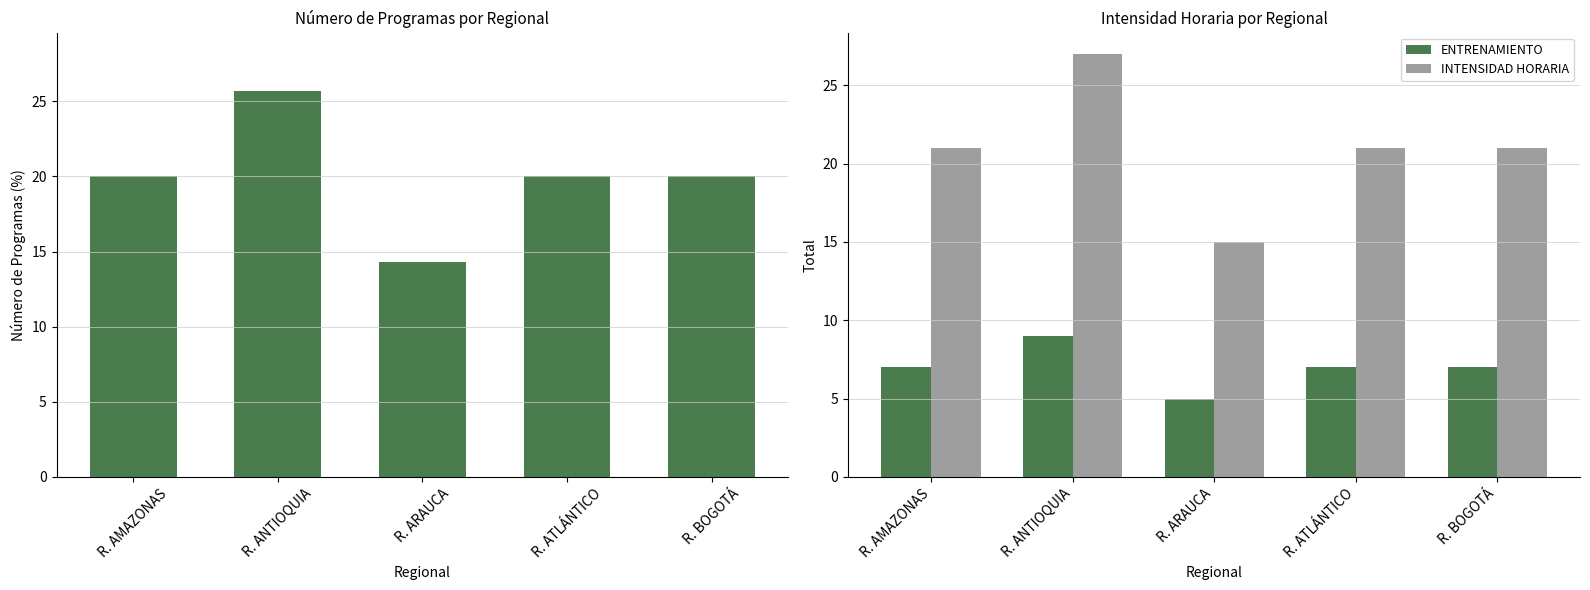

What is the difference between the maximum and second lowest values in the INTENSIDAD HORARIA series?

6